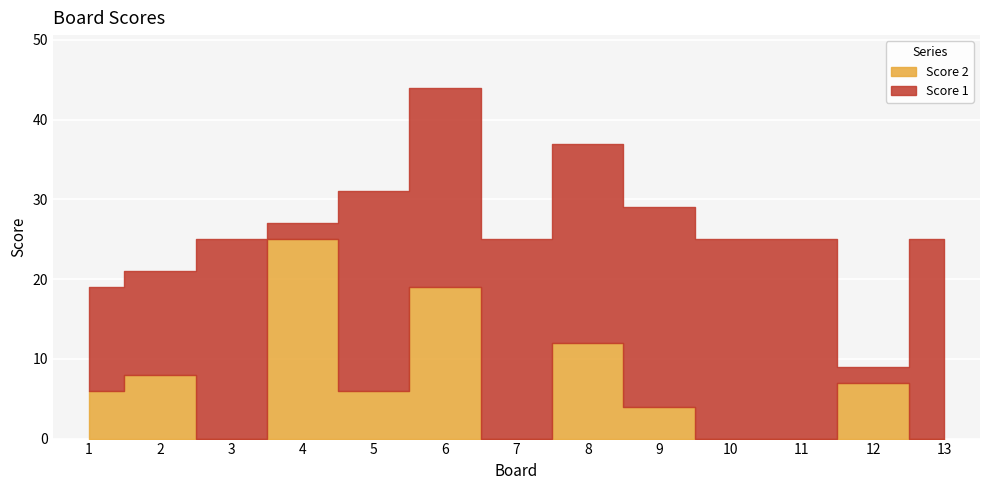

What is the sum of the Score 2 values at 6 and 4?

44